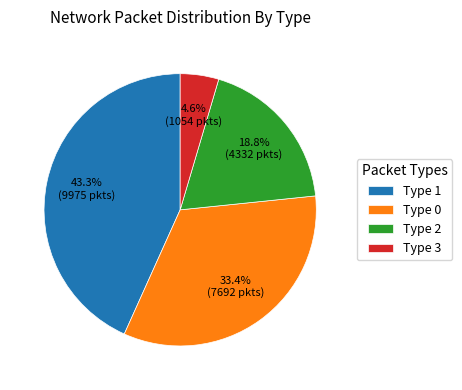

To the nearest percent, what is the difference between the largest and smallest slice percentages?

39%